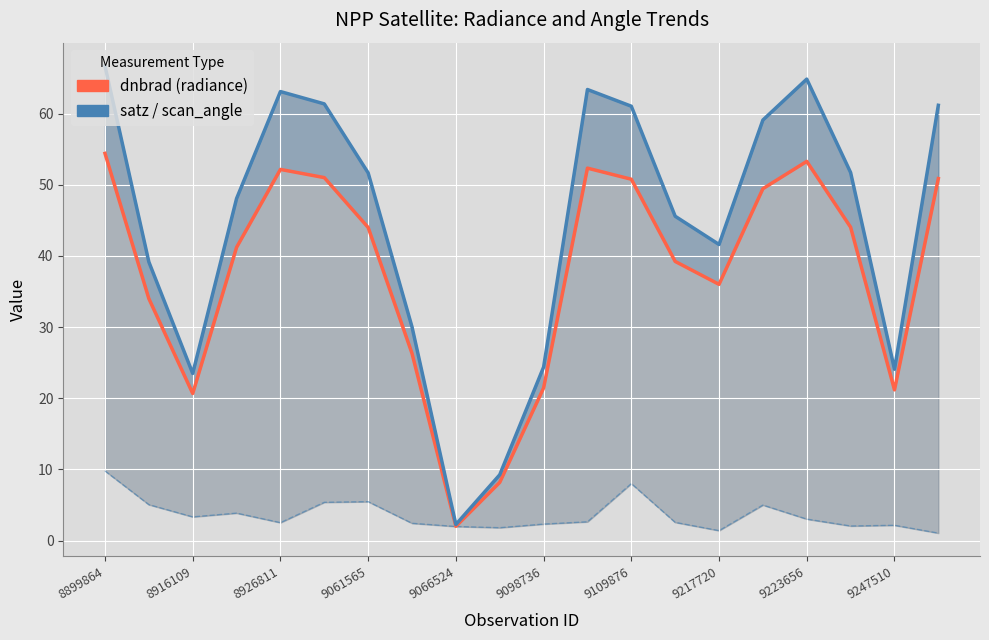

Between 9098736 and 9223656, which is larger?

9223656